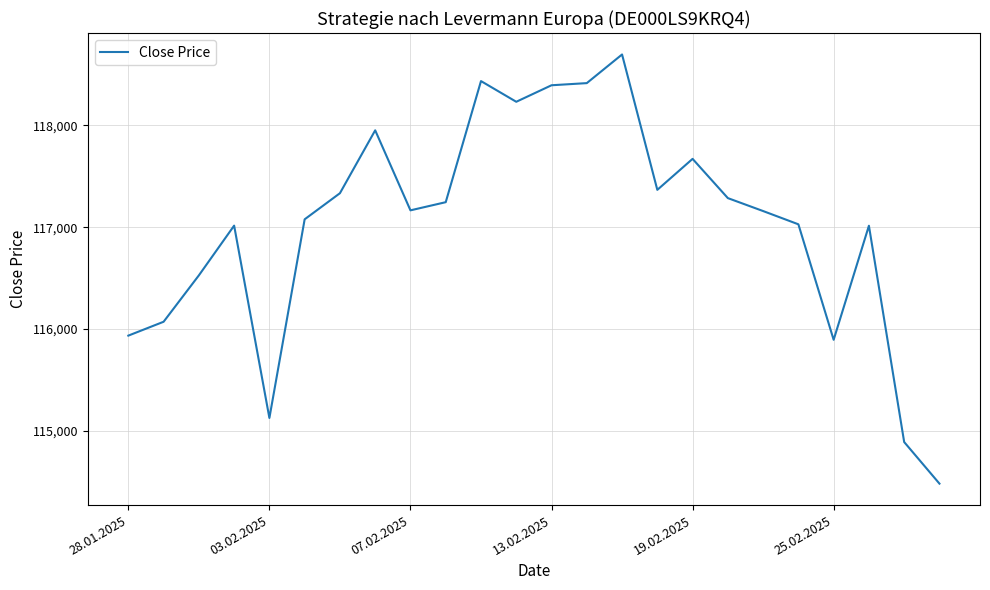

Count the number of categories in the chart.

24